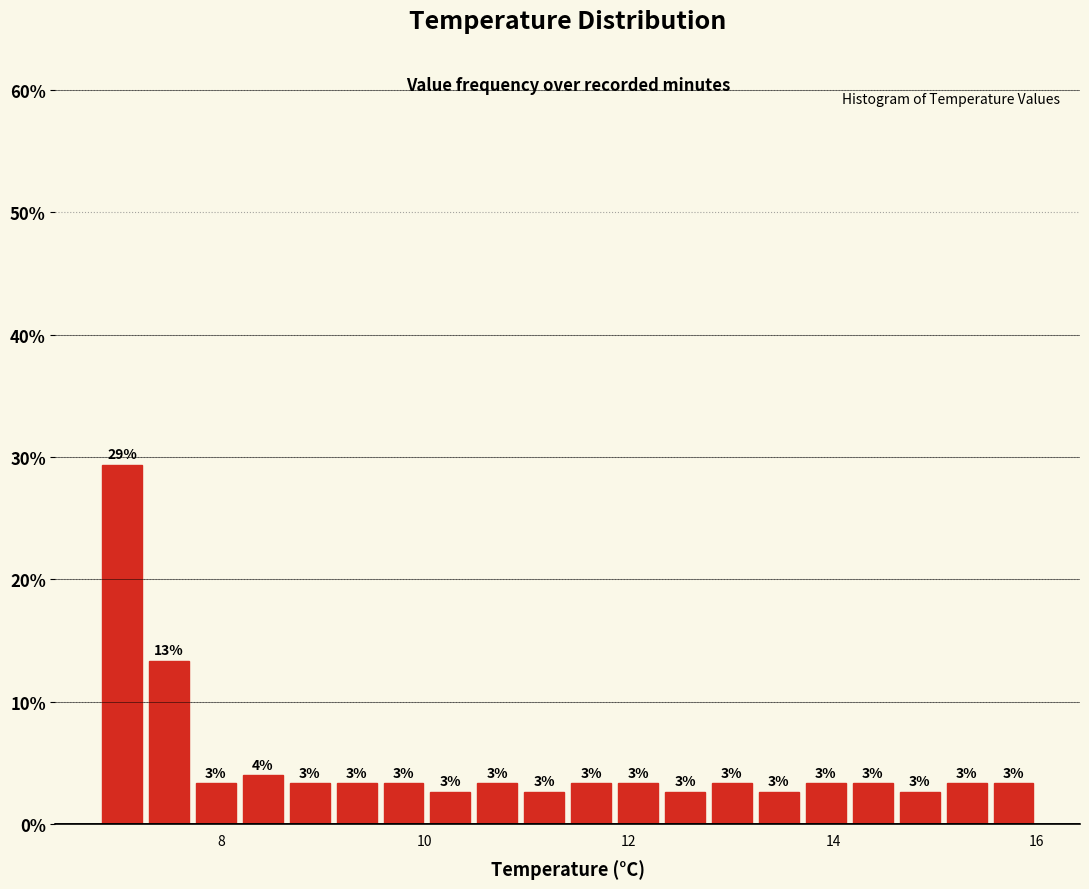

Around what value on the x-axis is the tallest bar? Give the approximate position of its centre, as read against the axis.

7.0